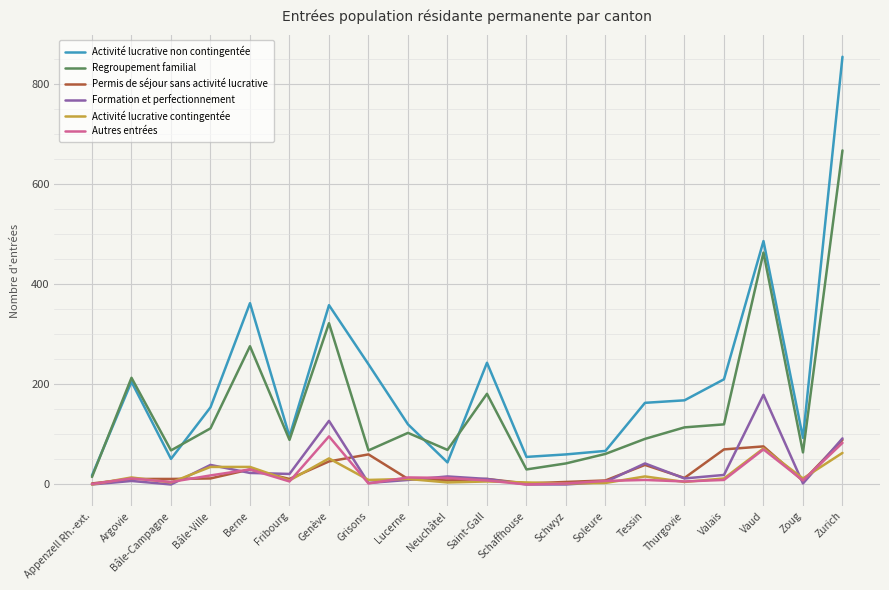

Does the chart display data point markers on the line(s)?

No